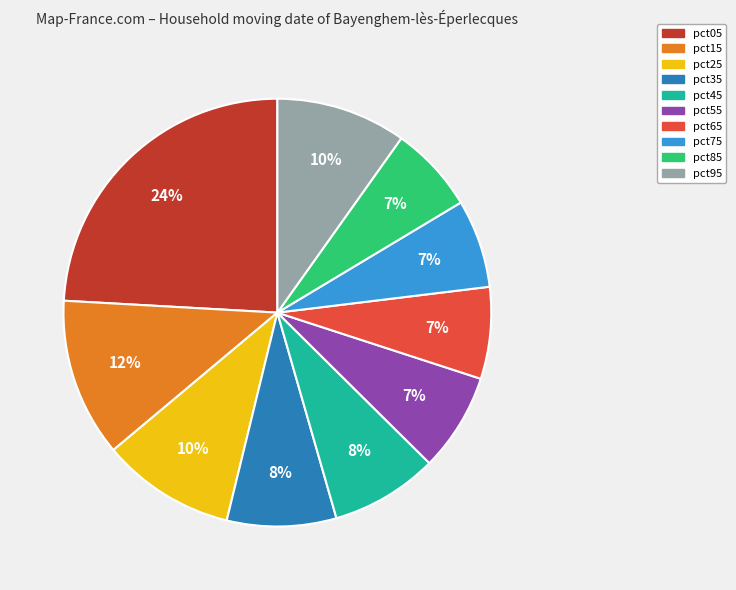

To the nearest percent, what percentage of the pie is pct65?

7%